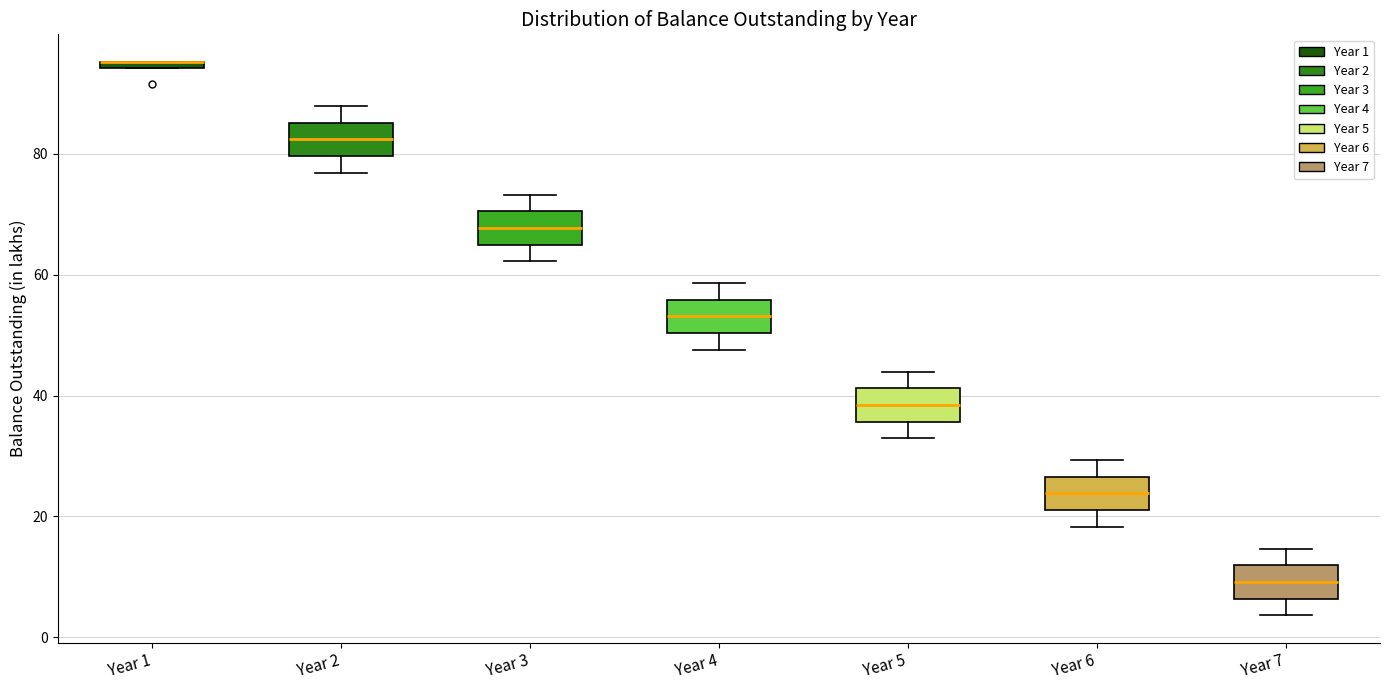

Where does the median line of the box for Year 4 sit on the y-axis? The values are not printed on the chart, so give them approximately, as read against the axis.

54